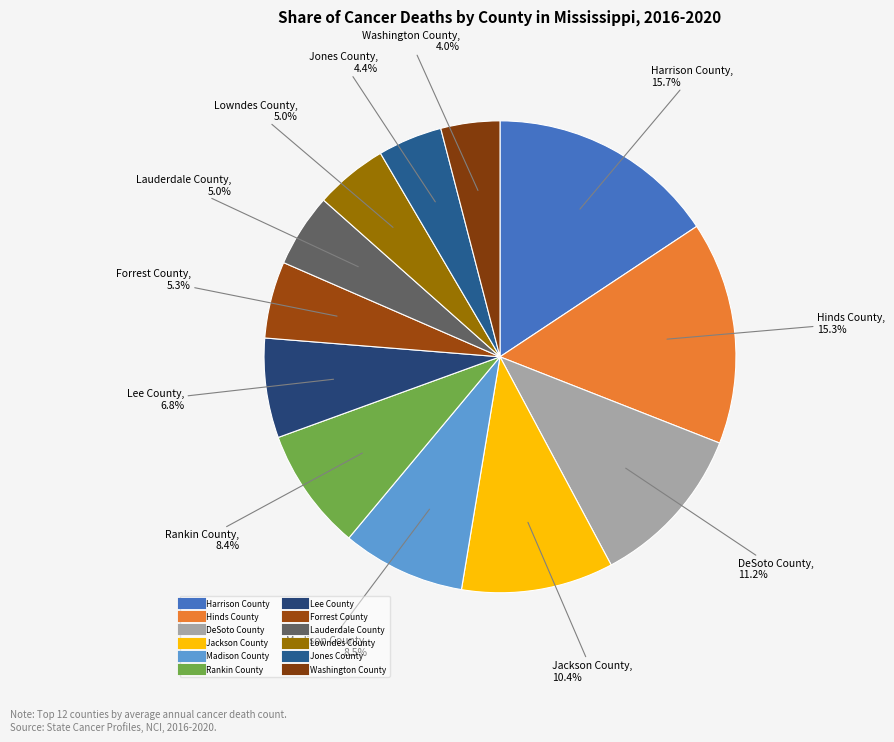

How many segments does this pie chart have?

12